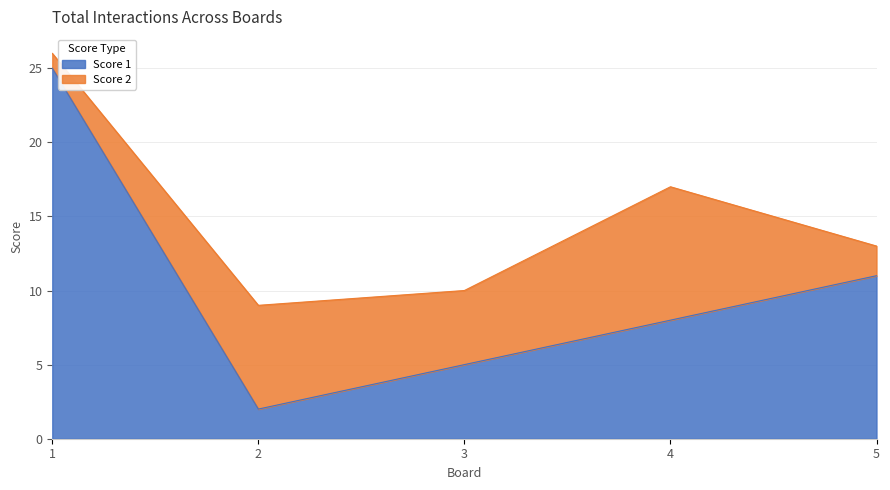

Reading left to right, extract all data points from this chart.

1=25	2=2	3=5	4=8	5=11